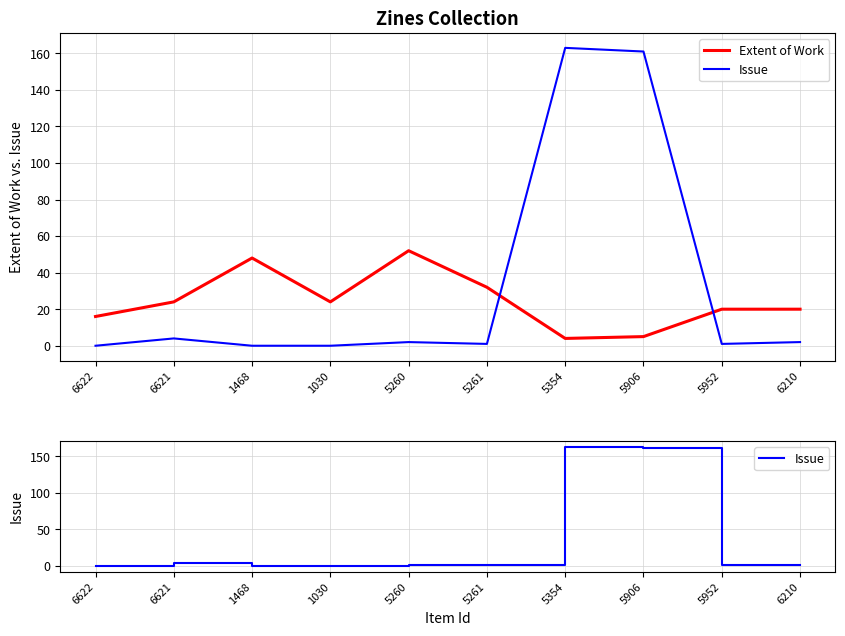

What is the minimum value for Extent of Work?

4